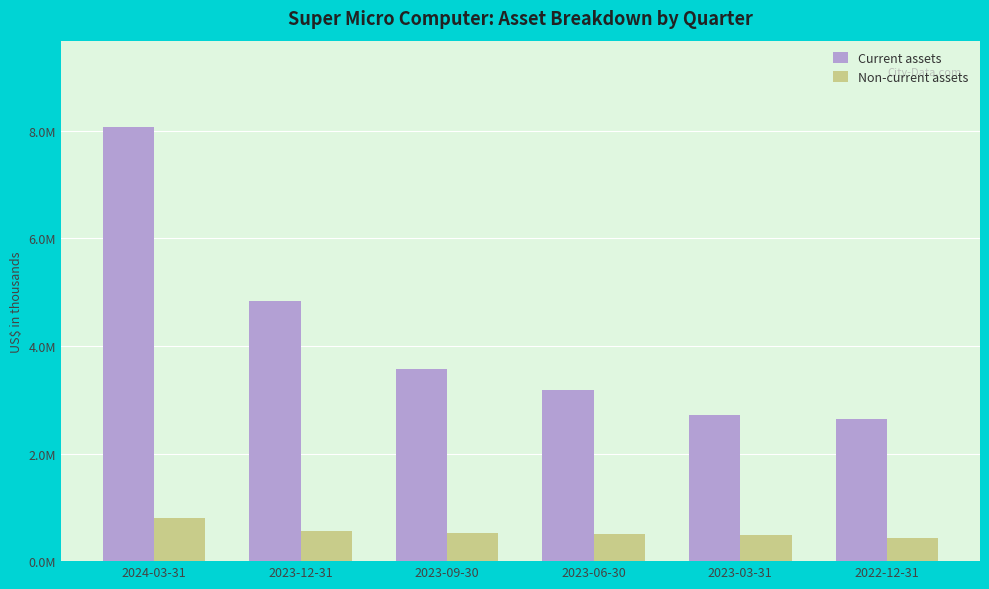

List the labels in order of Current assets value, largest first.

2024-03-31, 2023-12-31, 2023-09-30, 2023-06-30, 2023-03-31, 2022-12-31